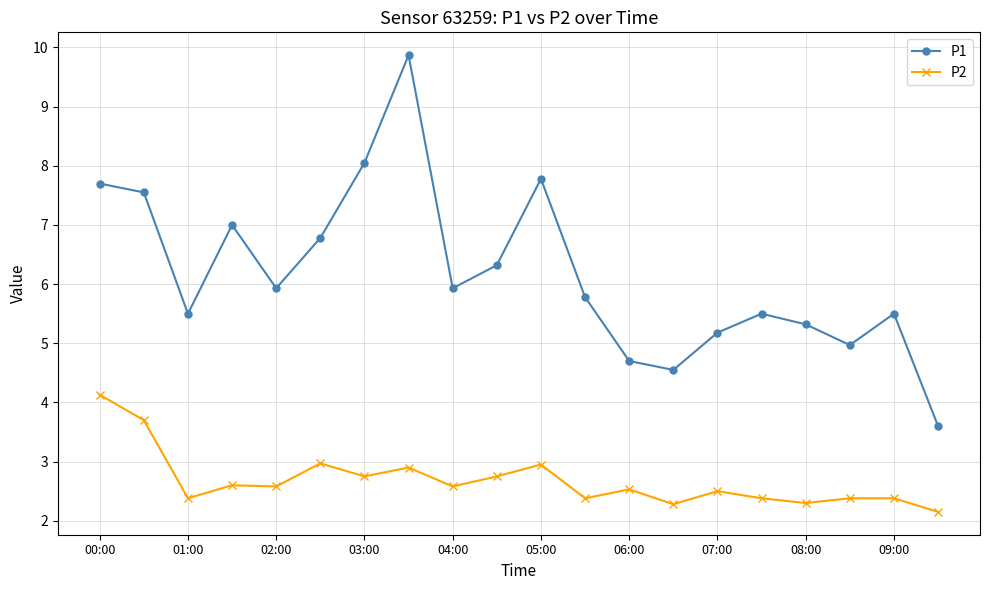

Which series has the largest range (max minus min)?

P1